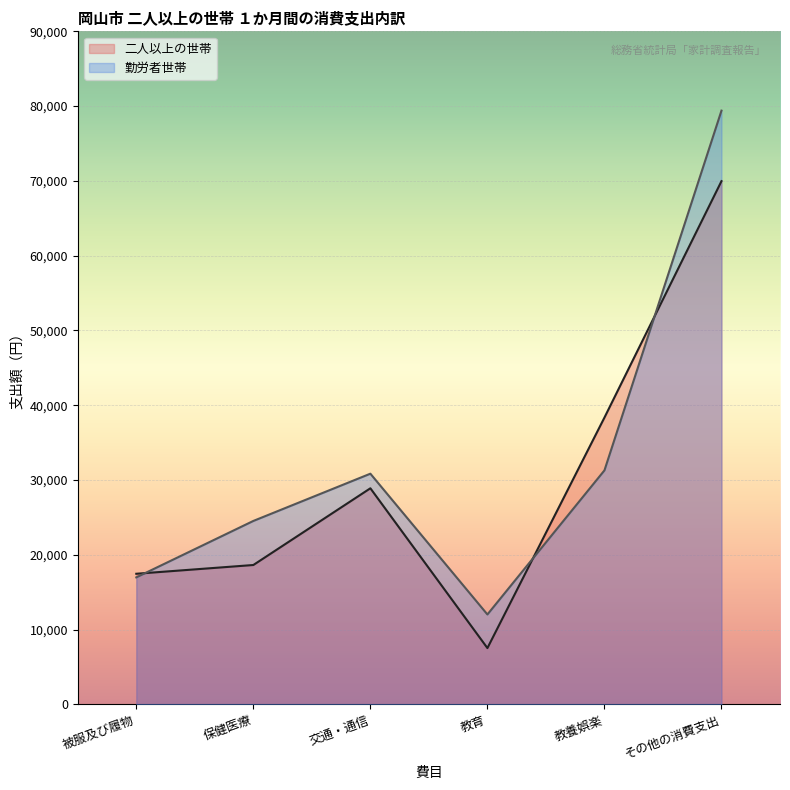

Rank the series by their maximum value, from lowest to highest.

二人以上の世帯, 勤労者世帯